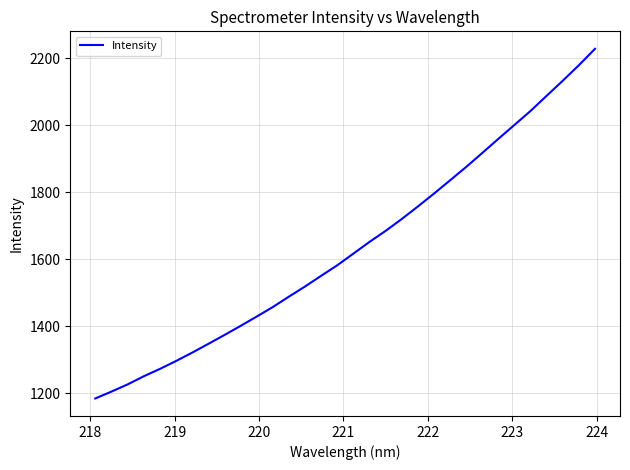

What is the greatest value displayed?

2227.5